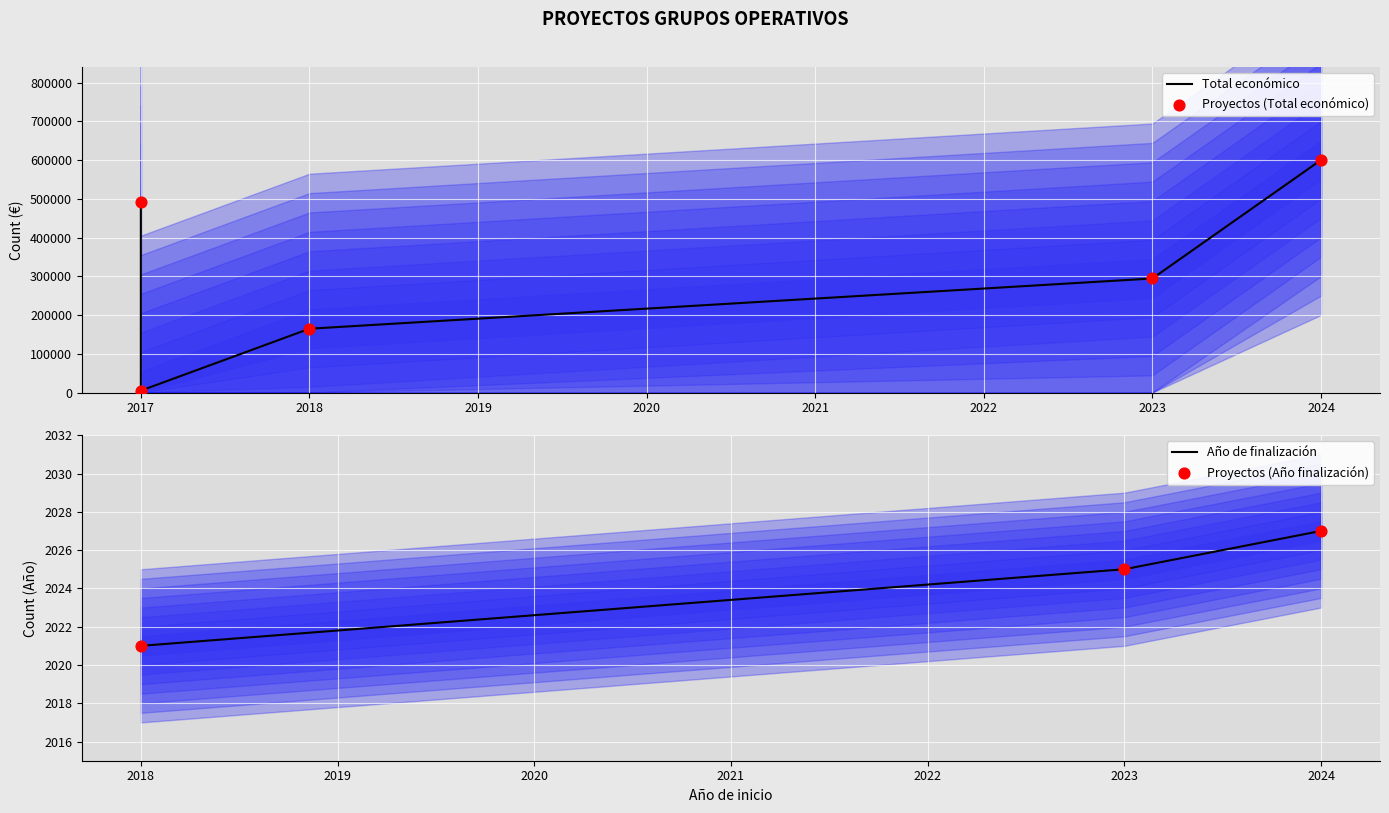

What is the change in value from 2017 to 2018?

-326883